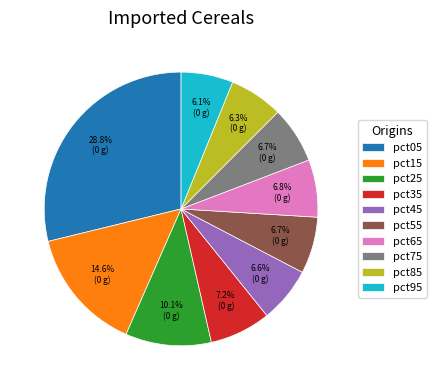

To the nearest percent, what percentage of the pie is pct65?

7%